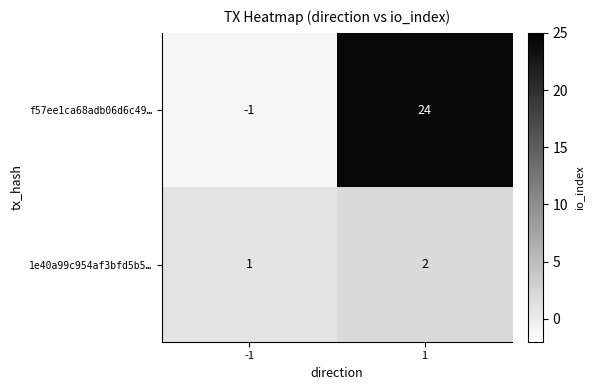

Which series has the widest spread of values?

f57ee1ca68adb06d6c49…